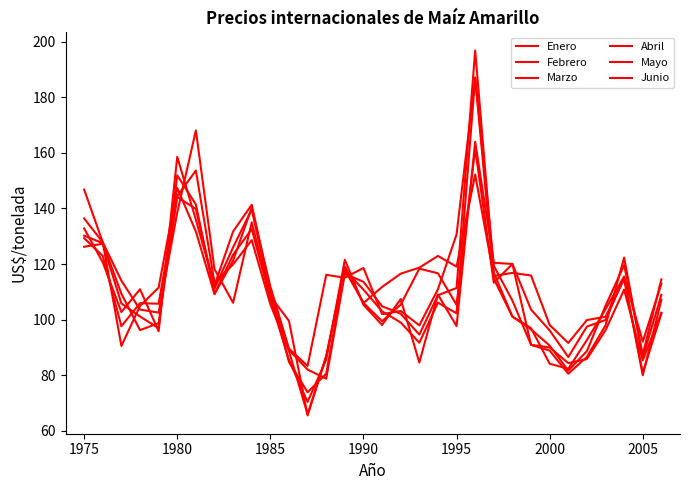

How many lines are shown in the chart?

6